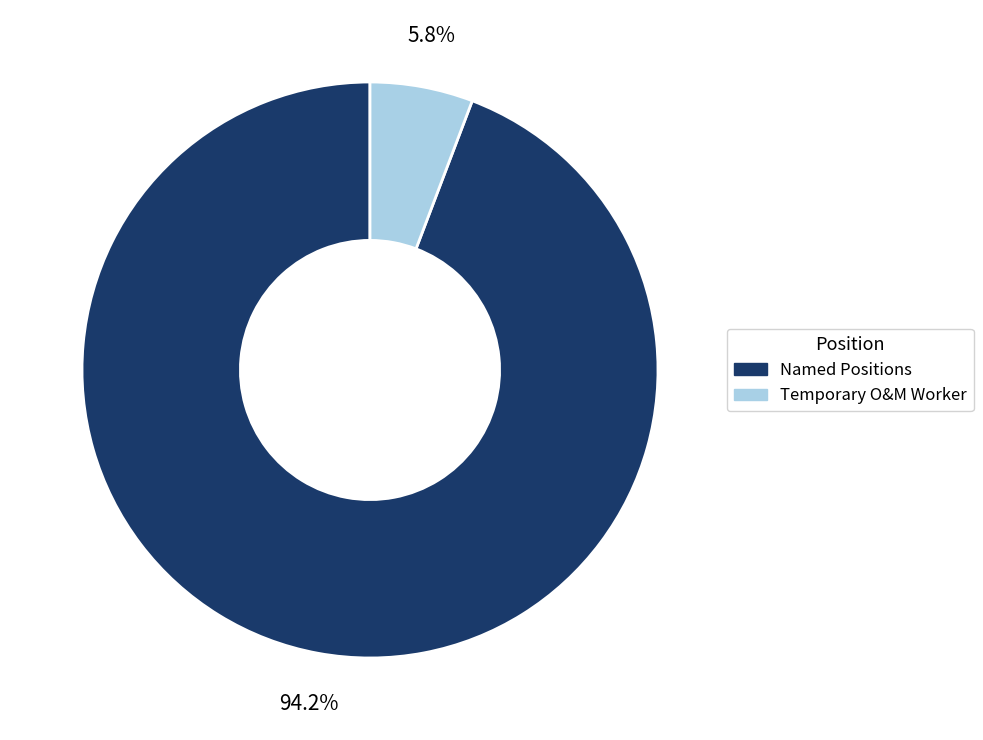

Between Named Positions and Temporary O&M Worker, which is larger?

Named Positions